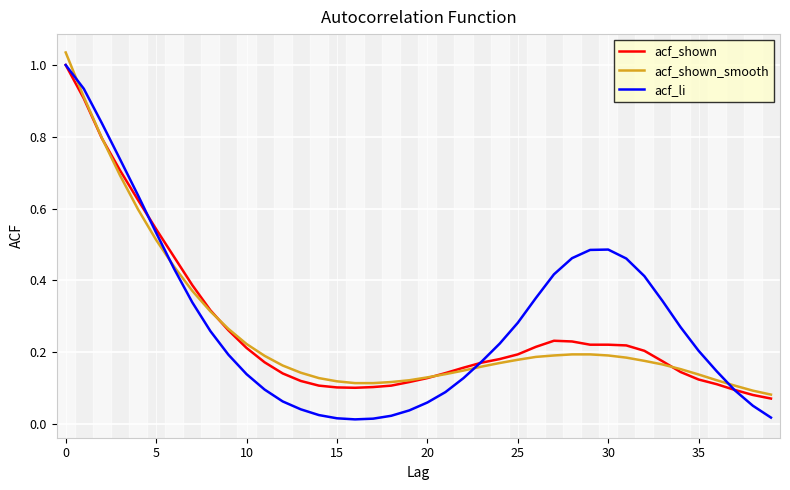

Which series has the widest spread of values?

acf_li